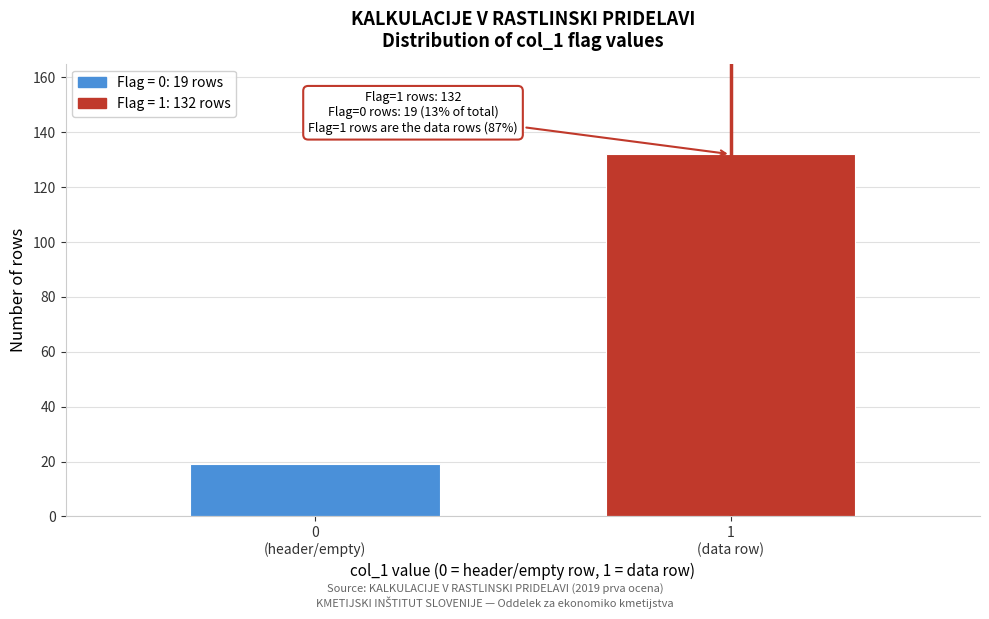

Reading left to right, what are all the values shown in this chart?

19	132